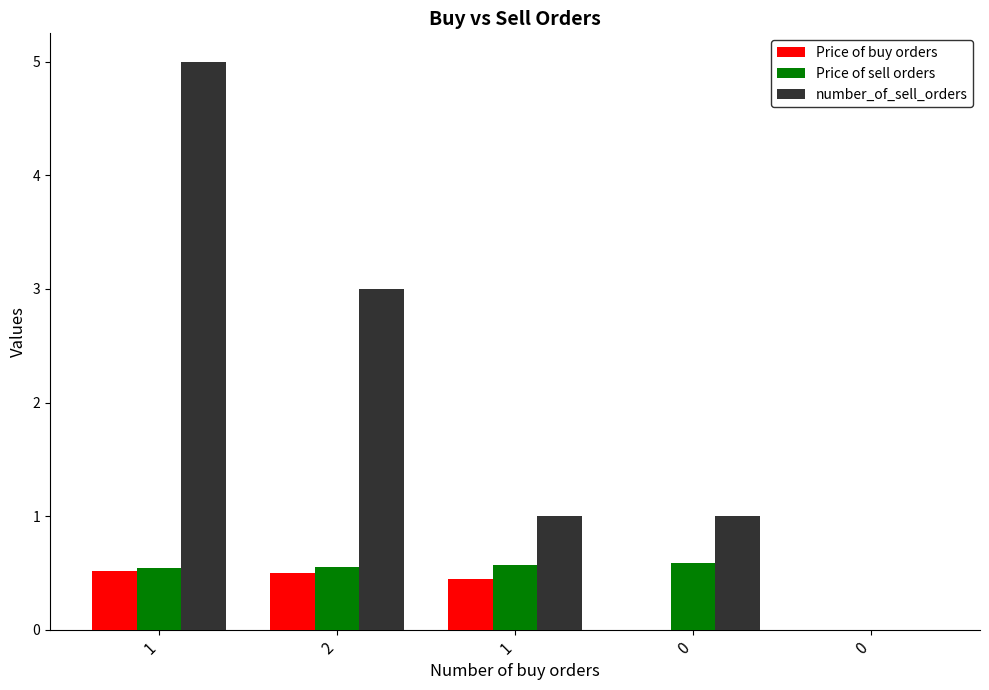

Reading right to left, extract all data points from this chart.

Price of buy orders: 0.0	0.0	0.5	0.5	0.5
Price of sell orders: 0.0	0.6	0.6	0.6	0.5
number_of_sell_orders: 0.0	1.0	1.0	3.0	5.0